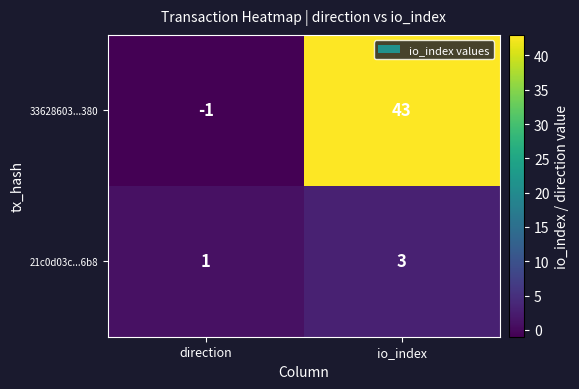

Is it true that 33628603...380 equals -1 at direction?

True